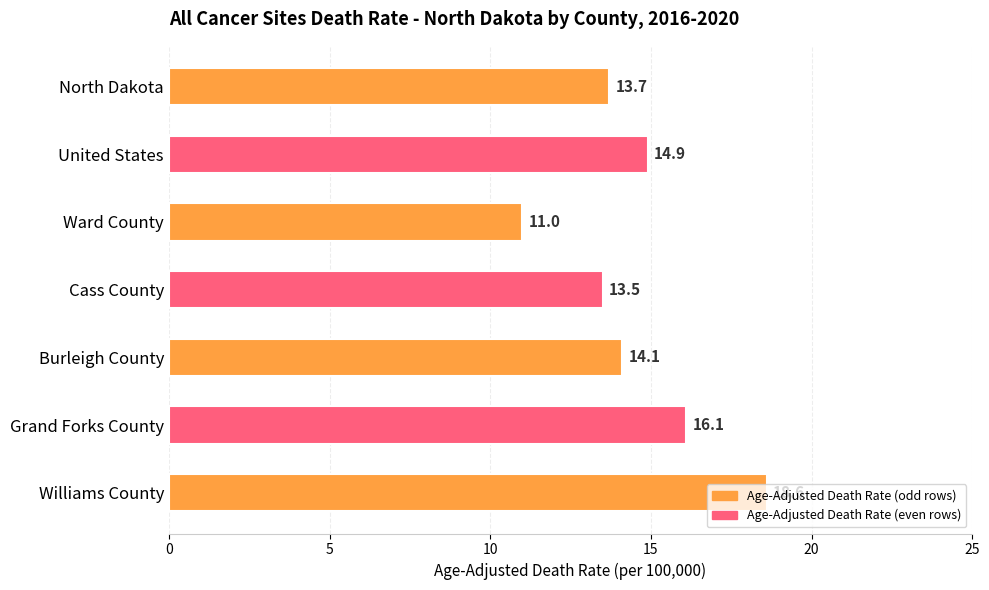

Where is the data nearest to the value 14?

Burleigh County